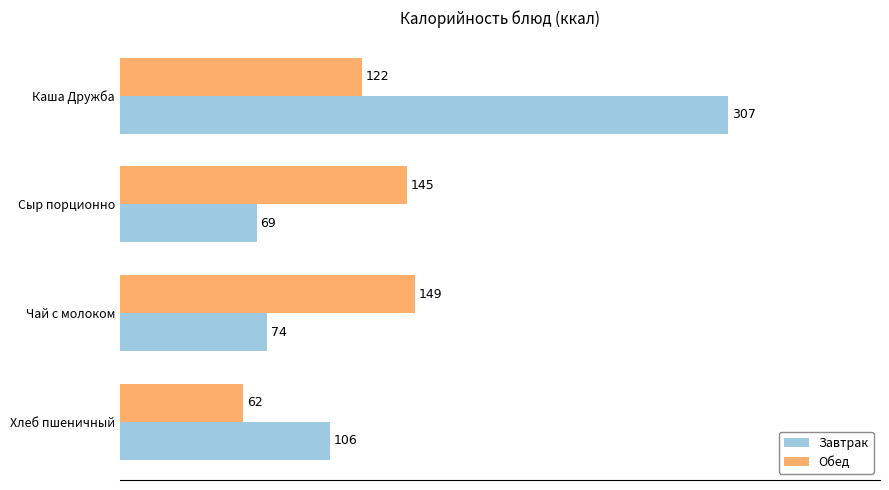

Count the number of categories in the chart.

4